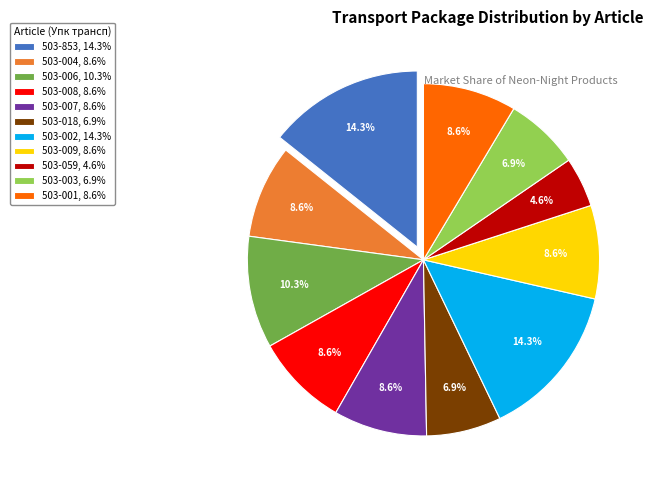

Combined, do 503-008 and 503-002 account for over 50%?

No